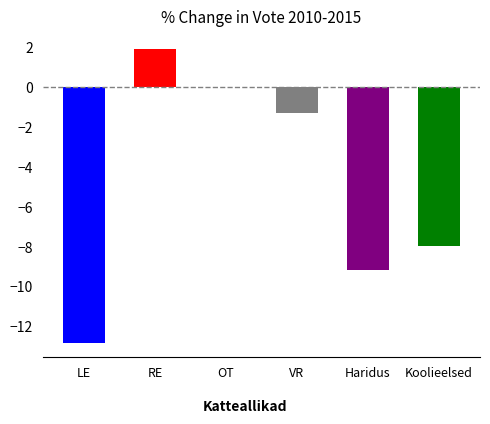

What is the greatest value displayed?

1.9